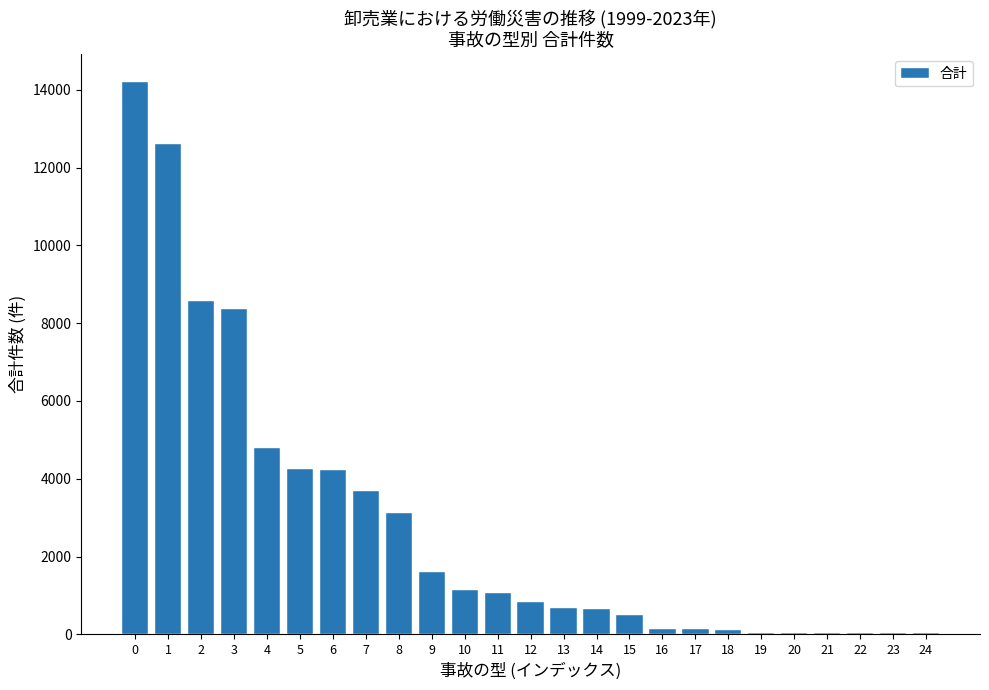

What is the change in value from 1 to 6?

-8384